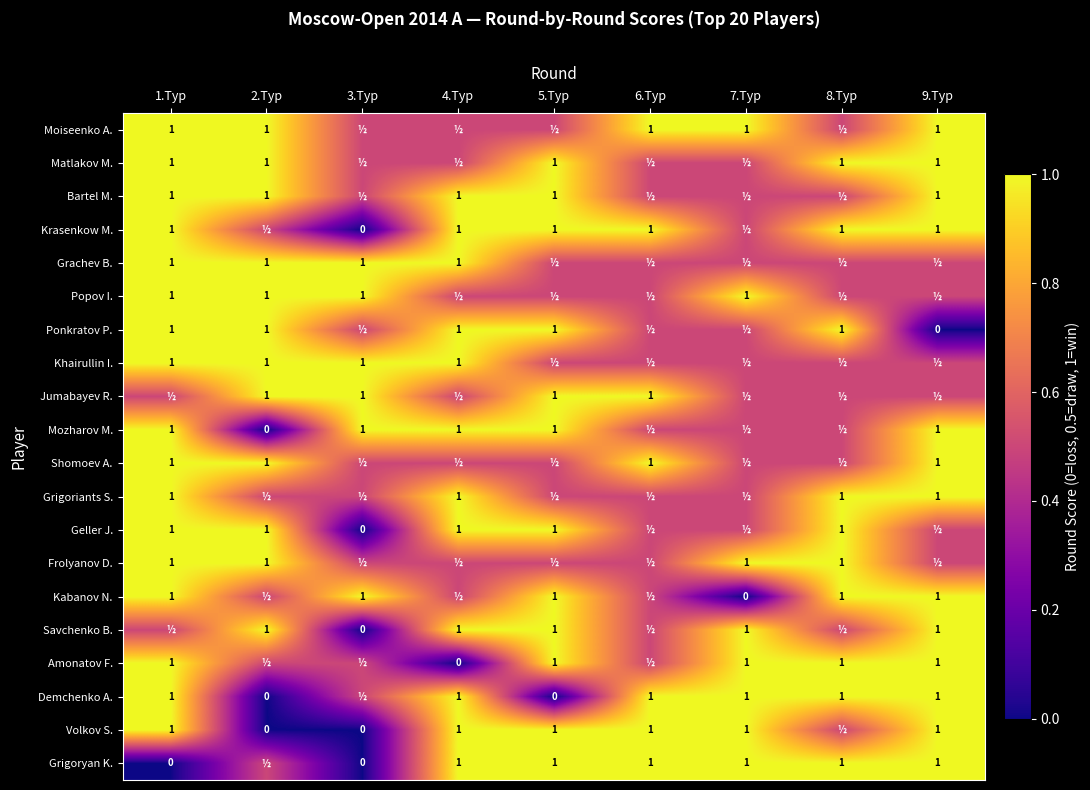

At which category is the sum across all series the highest?

1.Tур